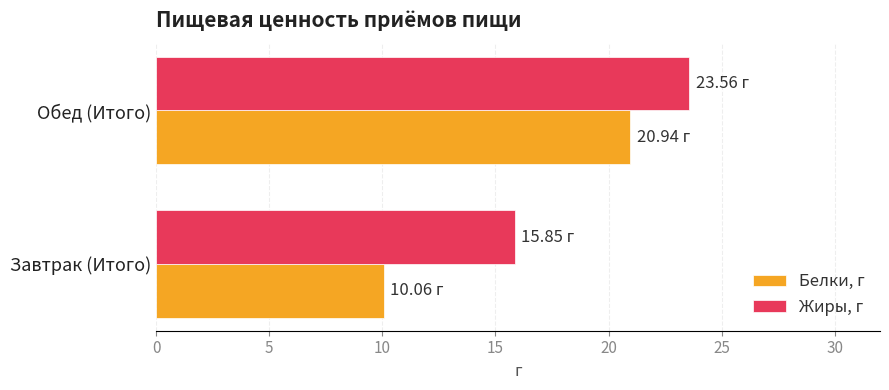

What is the average value of the Жиры, г series?

19.7